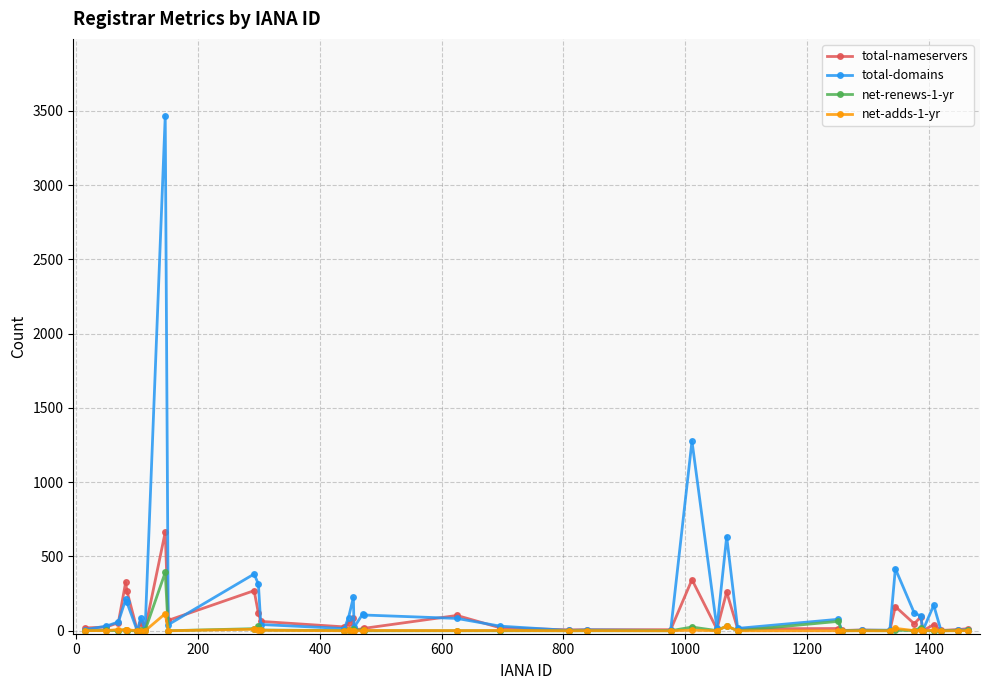

What is the maximum value shown in the chart?

3465